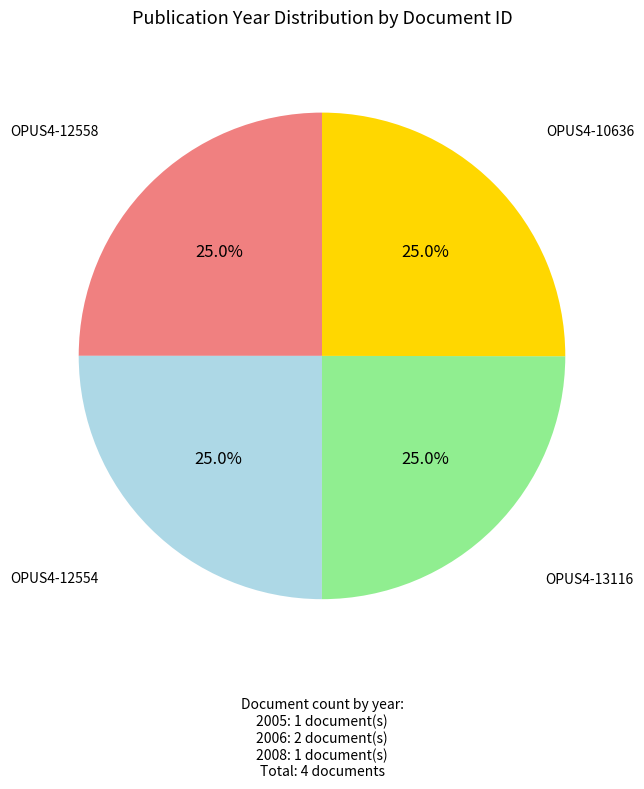

Does any single category account for the majority?

No